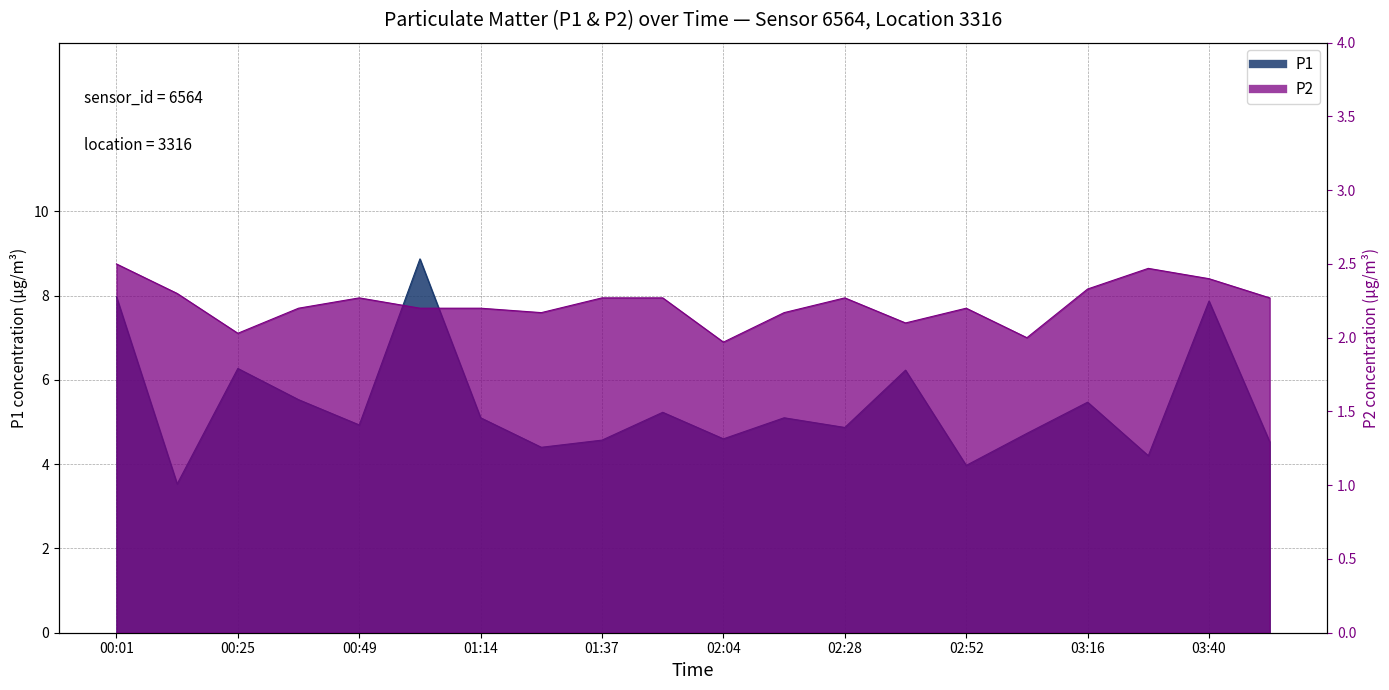

At which category does the chart reach its peak across all series?

01:02